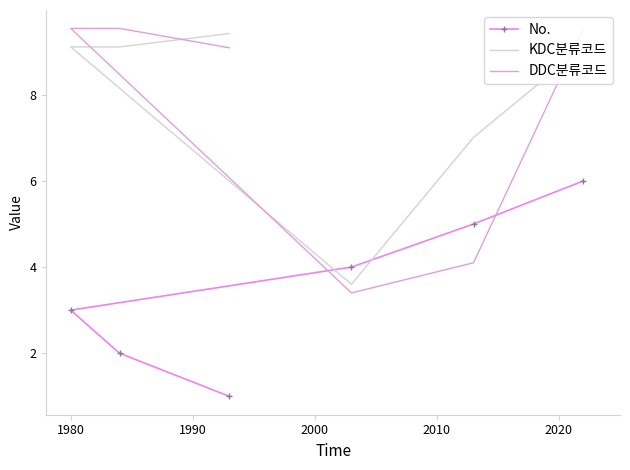

What value does the DDC분류코드 series have at 1990?

9.5